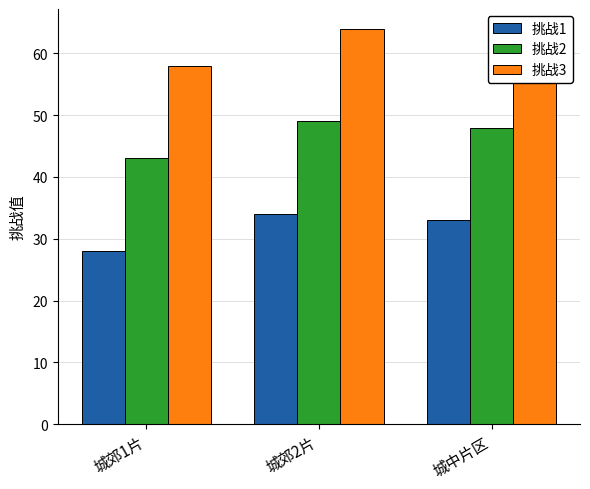

Reading left to right, extract all data points from this chart.

挑战1: 城郊1片=28	城郊2片=34	城中片区=33
挑战2: 城郊1片=43	城郊2片=49	城中片区=48
挑战3: 城郊1片=58	城郊2片=64	城中片区=63